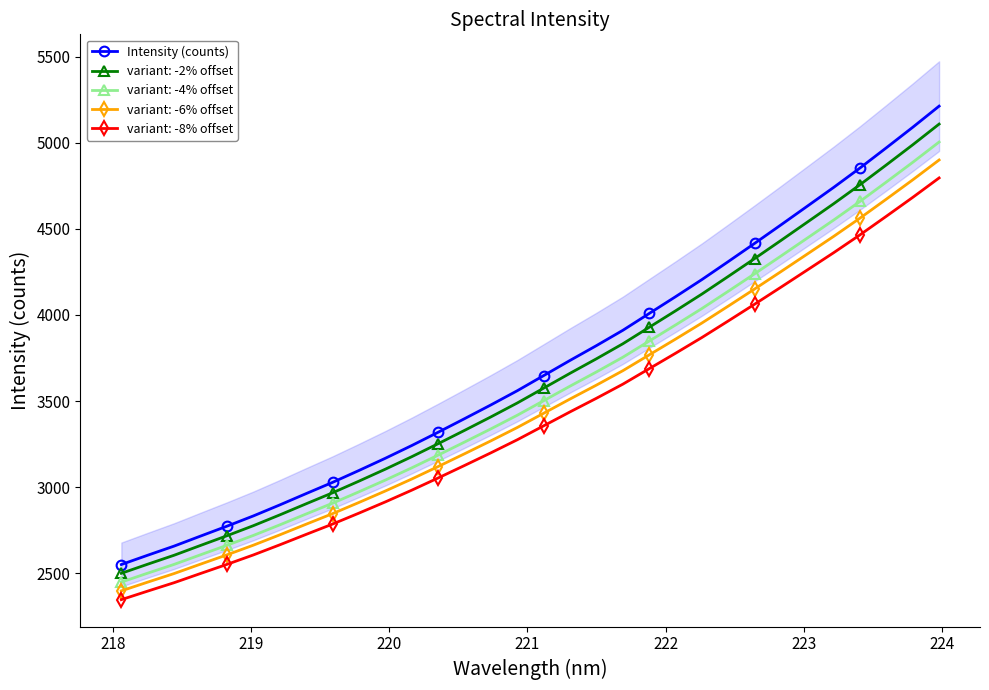

True or false: Intensity (counts) and variant: -6% offset intersect in this chart.

False